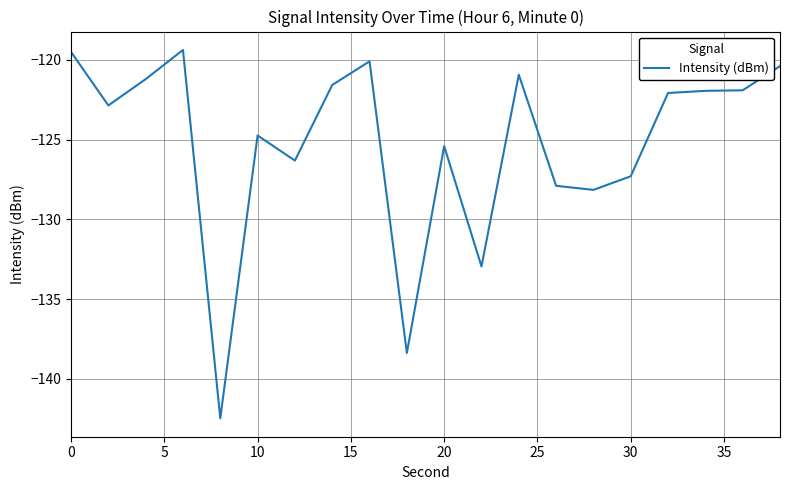

What is the greatest value displayed?

-119.4